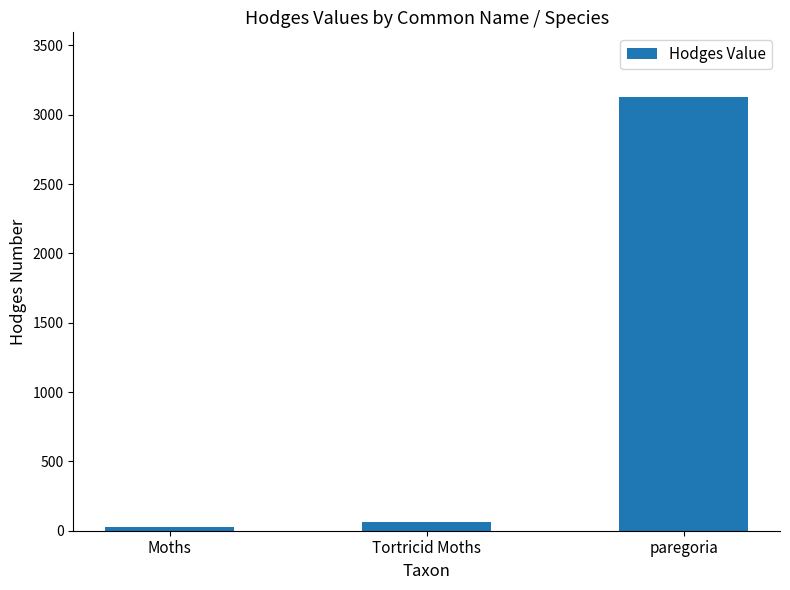

At which label does the data first exceed 62?

Tortricid Moths